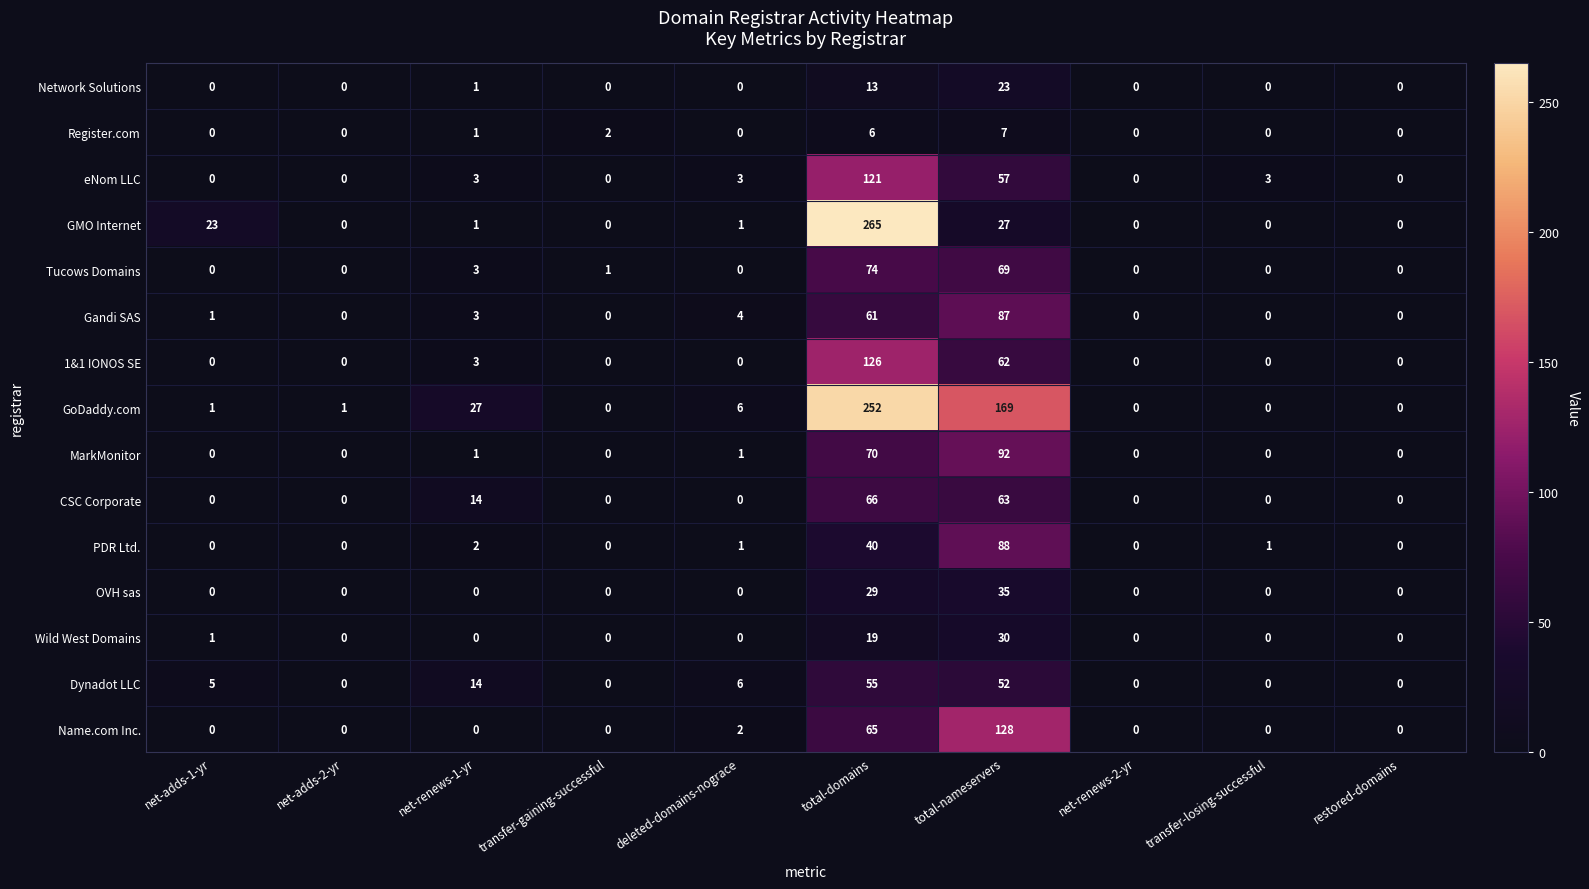

What is the difference between the maximum and minimum values in the eNom LLC series?

121